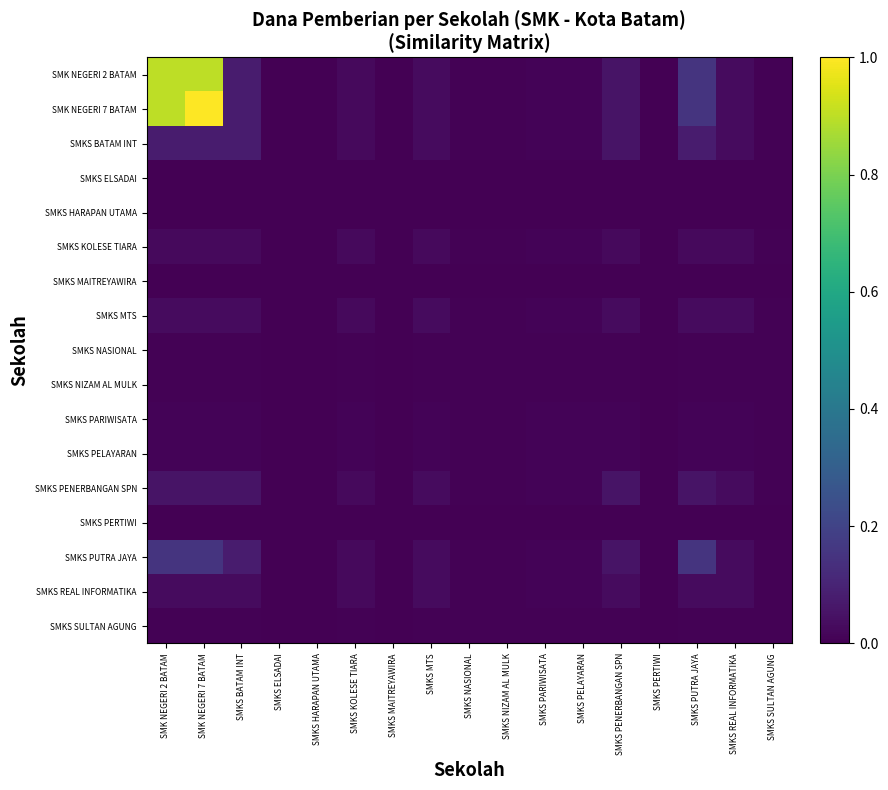

Reading left to right, extract all data points from this chart.

SMK NEGERI 2 BATAM: SMK NEGERI 2 BATAM=0.9	SMK NEGERI 7 BATAM=0.9	SMKS BATAM INT=0.1	SMKS ELSADAI=0.0	SMKS HARAPAN UTAMA=0.0	SMKS KOLESE TIARA=0.0	SMKS MAITREYAWIRA=0.0	SMKS MTS=0.0	SMKS NASIONAL=0.0	SMKS NIZAM AL MULK=0.0	SMKS PARIWISATA=0.0	SMKS PELAYARAN=0.0	SMKS PENERBANGAN SPN=0.1	SMKS PERTIWI=0.0	SMKS PUTRA JAYA=0.2	SMKS REAL INFORMATIKA=0.0	SMKS SULTAN AGUNG=0.0
SMK NEGERI 7 BATAM: SMK NEGERI 2 BATAM=0.9	SMK NEGERI 7 BATAM=1.0	SMKS BATAM INT=0.1	SMKS ELSADAI=0.0	SMKS HARAPAN UTAMA=0.0	SMKS KOLESE TIARA=0.0	SMKS MAITREYAWIRA=0.0	SMKS MTS=0.0	SMKS NASIONAL=0.0	SMKS NIZAM AL MULK=0.0	SMKS PARIWISATA=0.0	SMKS PELAYARAN=0.0	SMKS PENERBANGAN SPN=0.1	SMKS PERTIWI=0.0	SMKS PUTRA JAYA=0.2	SMKS REAL INFORMATIKA=0.0	SMKS SULTAN AGUNG=0.0
SMKS BATAM INT: SMK NEGERI 2 BATAM=0.1	SMK NEGERI 7 BATAM=0.1	SMKS BATAM INT=0.1	SMKS ELSADAI=0.0	SMKS HARAPAN UTAMA=0.0	SMKS KOLESE TIARA=0.0	SMKS MAITREYAWIRA=0.0	SMKS MTS=0.0	SMKS NASIONAL=0.0	SMKS NIZAM AL MULK=0.0	SMKS PARIWISATA=0.0	SMKS PELAYARAN=0.0	SMKS PENERBANGAN SPN=0.1	SMKS PERTIWI=0.0	SMKS PUTRA JAYA=0.1	SMKS REAL INFORMATIKA=0.0	SMKS SULTAN AGUNG=0.0
SMKS ELSADAI: SMK NEGERI 2 BATAM=0.0	SMK NEGERI 7 BATAM=0.0	SMKS BATAM INT=0.0	SMKS ELSADAI=0.0	SMKS HARAPAN UTAMA=0.0	SMKS KOLESE TIARA=0.0	SMKS MAITREYAWIRA=0.0	SMKS MTS=0.0	SMKS NASIONAL=0.0	SMKS NIZAM AL MULK=0.0	SMKS PARIWISATA=0.0	SMKS PELAYARAN=0.0	SMKS PENERBANGAN SPN=0.0	SMKS PERTIWI=0.0	SMKS PUTRA JAYA=0.0	SMKS REAL INFORMATIKA=0.0	SMKS SULTAN AGUNG=0.0
SMKS HARAPAN UTAMA: SMK NEGERI 2 BATAM=0.0	SMK NEGERI 7 BATAM=0.0	SMKS BATAM INT=0.0	SMKS ELSADAI=0.0	SMKS HARAPAN UTAMA=0.0	SMKS KOLESE TIARA=0.0	SMKS MAITREYAWIRA=0.0	SMKS MTS=0.0	SMKS NASIONAL=0.0	SMKS NIZAM AL MULK=0.0	SMKS PARIWISATA=0.0	SMKS PELAYARAN=0.0	SMKS PENERBANGAN SPN=0.0	SMKS PERTIWI=0.0	SMKS PUTRA JAYA=0.0	SMKS REAL INFORMATIKA=0.0	SMKS SULTAN AGUNG=0.0
SMKS KOLESE TIARA: SMK NEGERI 2 BATAM=0.0	SMK NEGERI 7 BATAM=0.0	SMKS BATAM INT=0.0	SMKS ELSADAI=0.0	SMKS HARAPAN UTAMA=0.0	SMKS KOLESE TIARA=0.0	SMKS MAITREYAWIRA=0.0	SMKS MTS=0.0	SMKS NASIONAL=0.0	SMKS NIZAM AL MULK=0.0	SMKS PARIWISATA=0.0	SMKS PELAYARAN=0.0	SMKS PENERBANGAN SPN=0.0	SMKS PERTIWI=0.0	SMKS PUTRA JAYA=0.0	SMKS REAL INFORMATIKA=0.0	SMKS SULTAN AGUNG=0.0
SMKS MAITREYAWIRA: SMK NEGERI 2 BATAM=0.0	SMK NEGERI 7 BATAM=0.0	SMKS BATAM INT=0.0	SMKS ELSADAI=0.0	SMKS HARAPAN UTAMA=0.0	SMKS KOLESE TIARA=0.0	SMKS MAITREYAWIRA=0.0	SMKS MTS=0.0	SMKS NASIONAL=0.0	SMKS NIZAM AL MULK=0.0	SMKS PARIWISATA=0.0	SMKS PELAYARAN=0.0	SMKS PENERBANGAN SPN=0.0	SMKS PERTIWI=0.0	SMKS PUTRA JAYA=0.0	SMKS REAL INFORMATIKA=0.0	SMKS SULTAN AGUNG=0.0
SMKS MTS: SMK NEGERI 2 BATAM=0.0	SMK NEGERI 7 BATAM=0.0	SMKS BATAM INT=0.0	SMKS ELSADAI=0.0	SMKS HARAPAN UTAMA=0.0	SMKS KOLESE TIARA=0.0	SMKS MAITREYAWIRA=0.0	SMKS MTS=0.0	SMKS NASIONAL=0.0	SMKS NIZAM AL MULK=0.0	SMKS PARIWISATA=0.0	SMKS PELAYARAN=0.0	SMKS PENERBANGAN SPN=0.0	SMKS PERTIWI=0.0	SMKS PUTRA JAYA=0.0	SMKS REAL INFORMATIKA=0.0	SMKS SULTAN AGUNG=0.0
SMKS NASIONAL: SMK NEGERI 2 BATAM=0.0	SMK NEGERI 7 BATAM=0.0	SMKS BATAM INT=0.0	SMKS ELSADAI=0.0	SMKS HARAPAN UTAMA=0.0	SMKS KOLESE TIARA=0.0	SMKS MAITREYAWIRA=0.0	SMKS MTS=0.0	SMKS NASIONAL=0.0	SMKS NIZAM AL MULK=0.0	SMKS PARIWISATA=0.0	SMKS PELAYARAN=0.0	SMKS PENERBANGAN SPN=0.0	SMKS PERTIWI=0.0	SMKS PUTRA JAYA=0.0	SMKS REAL INFORMATIKA=0.0	SMKS SULTAN AGUNG=0.0
SMKS NIZAM AL MULK: SMK NEGERI 2 BATAM=0.0	SMK NEGERI 7 BATAM=0.0	SMKS BATAM INT=0.0	SMKS ELSADAI=0.0	SMKS HARAPAN UTAMA=0.0	SMKS KOLESE TIARA=0.0	SMKS MAITREYAWIRA=0.0	SMKS MTS=0.0	SMKS NASIONAL=0.0	SMKS NIZAM AL MULK=0.0	SMKS PARIWISATA=0.0	SMKS PELAYARAN=0.0	SMKS PENERBANGAN SPN=0.0	SMKS PERTIWI=0.0	SMKS PUTRA JAYA=0.0	SMKS REAL INFORMATIKA=0.0	SMKS SULTAN AGUNG=0.0
SMKS PARIWISATA: SMK NEGERI 2 BATAM=0.0	SMK NEGERI 7 BATAM=0.0	SMKS BATAM INT=0.0	SMKS ELSADAI=0.0	SMKS HARAPAN UTAMA=0.0	SMKS KOLESE TIARA=0.0	SMKS MAITREYAWIRA=0.0	SMKS MTS=0.0	SMKS NASIONAL=0.0	SMKS NIZAM AL MULK=0.0	SMKS PARIWISATA=0.0	SMKS PELAYARAN=0.0	SMKS PENERBANGAN SPN=0.0	SMKS PERTIWI=0.0	SMKS PUTRA JAYA=0.0	SMKS REAL INFORMATIKA=0.0	SMKS SULTAN AGUNG=0.0
SMKS PELAYARAN: SMK NEGERI 2 BATAM=0.0	SMK NEGERI 7 BATAM=0.0	SMKS BATAM INT=0.0	SMKS ELSADAI=0.0	SMKS HARAPAN UTAMA=0.0	SMKS KOLESE TIARA=0.0	SMKS MAITREYAWIRA=0.0	SMKS MTS=0.0	SMKS NASIONAL=0.0	SMKS NIZAM AL MULK=0.0	SMKS PARIWISATA=0.0	SMKS PELAYARAN=0.0	SMKS PENERBANGAN SPN=0.0	SMKS PERTIWI=0.0	SMKS PUTRA JAYA=0.0	SMKS REAL INFORMATIKA=0.0	SMKS SULTAN AGUNG=0.0
SMKS PENERBANGAN SPN: SMK NEGERI 2 BATAM=0.1	SMK NEGERI 7 BATAM=0.1	SMKS BATAM INT=0.1	SMKS ELSADAI=0.0	SMKS HARAPAN UTAMA=0.0	SMKS KOLESE TIARA=0.0	SMKS MAITREYAWIRA=0.0	SMKS MTS=0.0	SMKS NASIONAL=0.0	SMKS NIZAM AL MULK=0.0	SMKS PARIWISATA=0.0	SMKS PELAYARAN=0.0	SMKS PENERBANGAN SPN=0.1	SMKS PERTIWI=0.0	SMKS PUTRA JAYA=0.1	SMKS REAL INFORMATIKA=0.0	SMKS SULTAN AGUNG=0.0
SMKS PERTIWI: SMK NEGERI 2 BATAM=0.0	SMK NEGERI 7 BATAM=0.0	SMKS BATAM INT=0.0	SMKS ELSADAI=0.0	SMKS HARAPAN UTAMA=0.0	SMKS KOLESE TIARA=0.0	SMKS MAITREYAWIRA=0.0	SMKS MTS=0.0	SMKS NASIONAL=0.0	SMKS NIZAM AL MULK=0.0	SMKS PARIWISATA=0.0	SMKS PELAYARAN=0.0	SMKS PENERBANGAN SPN=0.0	SMKS PERTIWI=0.0	SMKS PUTRA JAYA=0.0	SMKS REAL INFORMATIKA=0.0	SMKS SULTAN AGUNG=0.0
SMKS PUTRA JAYA: SMK NEGERI 2 BATAM=0.2	SMK NEGERI 7 BATAM=0.2	SMKS BATAM INT=0.1	SMKS ELSADAI=0.0	SMKS HARAPAN UTAMA=0.0	SMKS KOLESE TIARA=0.0	SMKS MAITREYAWIRA=0.0	SMKS MTS=0.0	SMKS NASIONAL=0.0	SMKS NIZAM AL MULK=0.0	SMKS PARIWISATA=0.0	SMKS PELAYARAN=0.0	SMKS PENERBANGAN SPN=0.1	SMKS PERTIWI=0.0	SMKS PUTRA JAYA=0.2	SMKS REAL INFORMATIKA=0.0	SMKS SULTAN AGUNG=0.0
SMKS REAL INFORMATIKA: SMK NEGERI 2 BATAM=0.0	SMK NEGERI 7 BATAM=0.0	SMKS BATAM INT=0.0	SMKS ELSADAI=0.0	SMKS HARAPAN UTAMA=0.0	SMKS KOLESE TIARA=0.0	SMKS MAITREYAWIRA=0.0	SMKS MTS=0.0	SMKS NASIONAL=0.0	SMKS NIZAM AL MULK=0.0	SMKS PARIWISATA=0.0	SMKS PELAYARAN=0.0	SMKS PENERBANGAN SPN=0.0	SMKS PERTIWI=0.0	SMKS PUTRA JAYA=0.0	SMKS REAL INFORMATIKA=0.0	SMKS SULTAN AGUNG=0.0
SMKS SULTAN AGUNG: SMK NEGERI 2 BATAM=0.0	SMK NEGERI 7 BATAM=0.0	SMKS BATAM INT=0.0	SMKS ELSADAI=0.0	SMKS HARAPAN UTAMA=0.0	SMKS KOLESE TIARA=0.0	SMKS MAITREYAWIRA=0.0	SMKS MTS=0.0	SMKS NASIONAL=0.0	SMKS NIZAM AL MULK=0.0	SMKS PARIWISATA=0.0	SMKS PELAYARAN=0.0	SMKS PENERBANGAN SPN=0.0	SMKS PERTIWI=0.0	SMKS PUTRA JAYA=0.0	SMKS REAL INFORMATIKA=0.0	SMKS SULTAN AGUNG=0.0